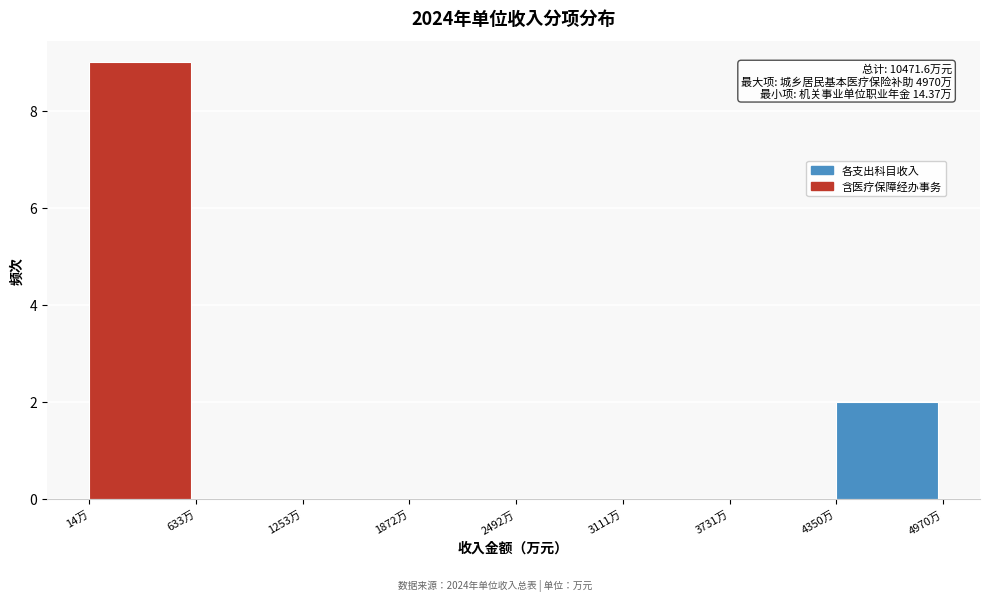

Over which range of the x-axis is the bar tallest?

0 to 600